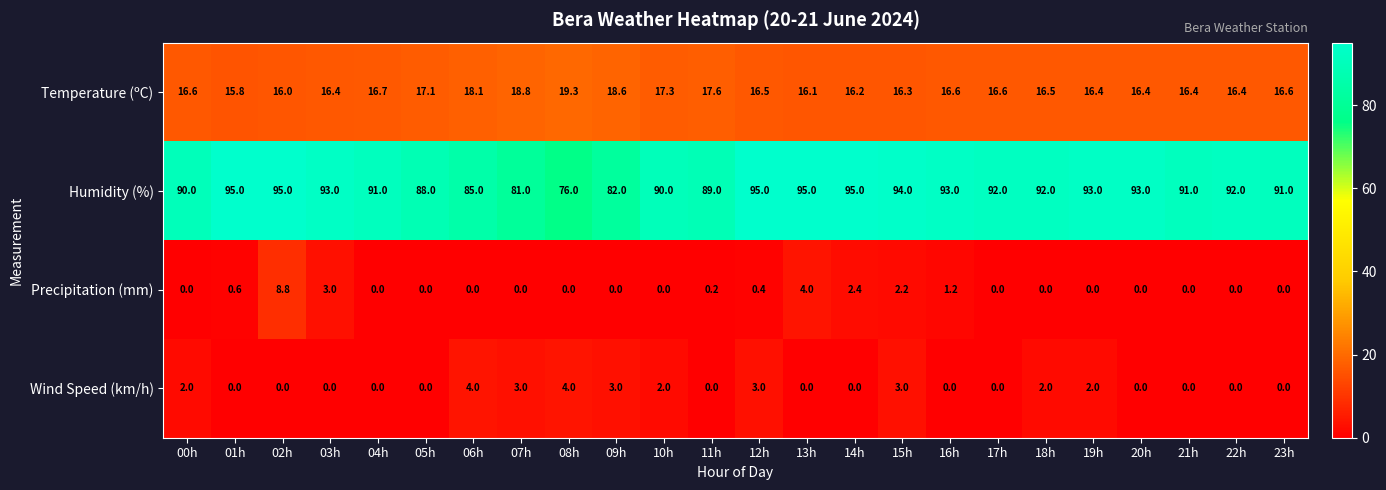

What is the total value across all series at 08h?

99.3